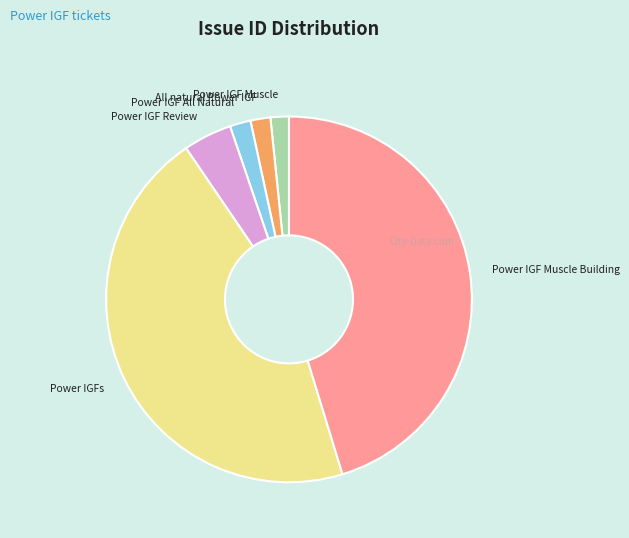

Approximately how many times larger is the value at Power IGFs compared to Power IGF Review?

10.5